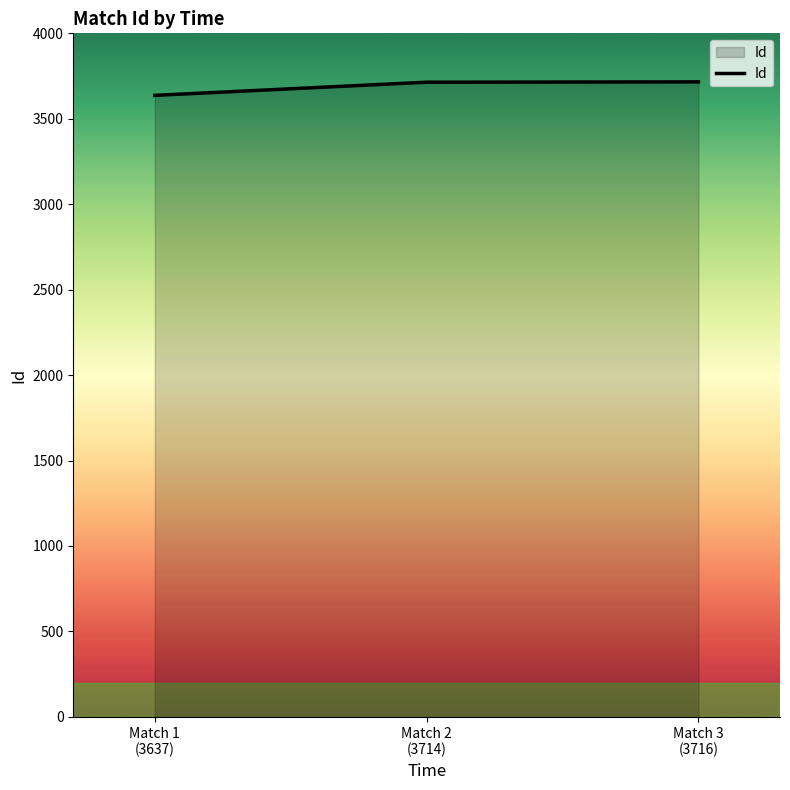

The value at Match 2
(3714) is 6098. True or false?

False